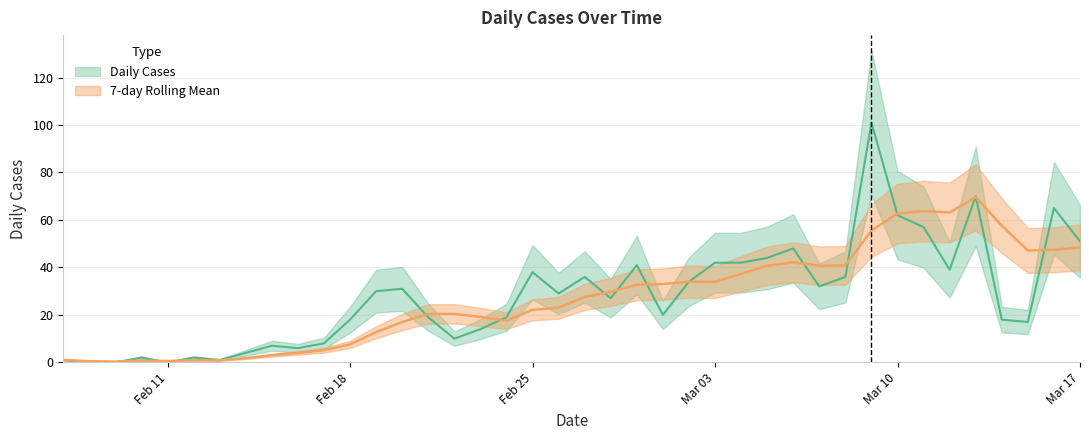

Where does the Daily Cases series first go above 29?

2020/2/19